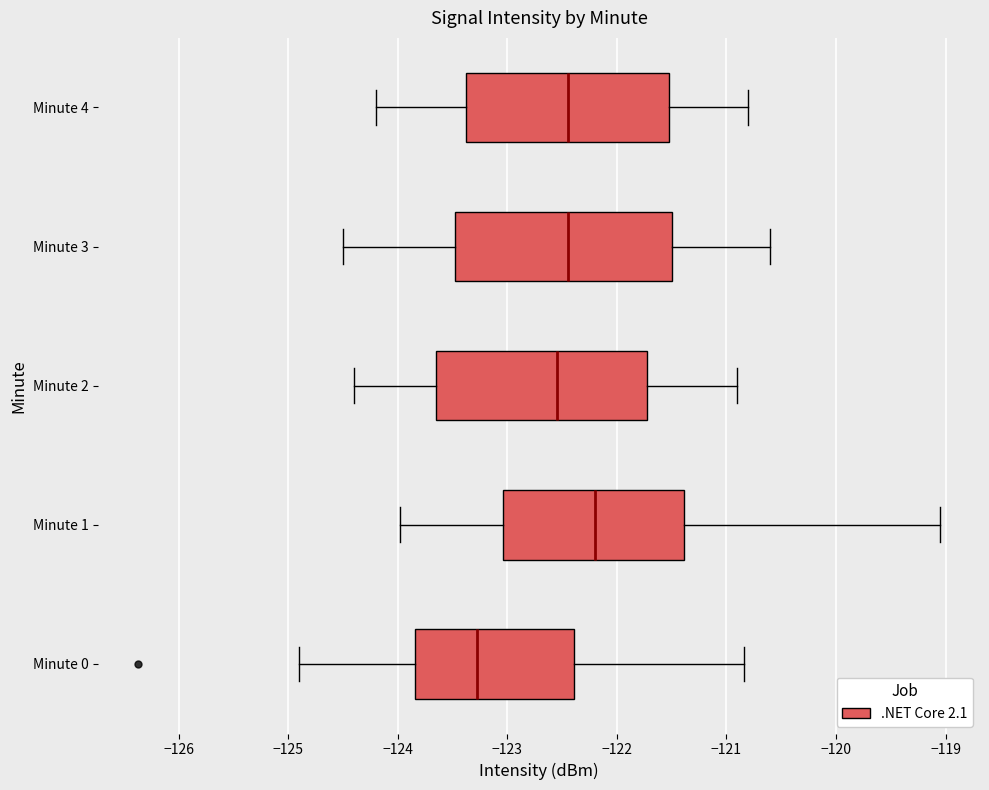

Reading bottom to top, transcribe this box plot: for each box, give where its median line is, the range the box spans, and where its two whiskers end, as read against the x-axis. The values are not printed on the chart, so give them approximately, as read against the axis.

Minute 0: median -123.3, box -123.8 to -122.4, whiskers -124.9 to -120.8
Minute 1: median -122.2, box -123.0 to -121.4, whiskers -124.0 to -119.1
Minute 2: median -122.5, box -123.6 to -121.7, whiskers -124.4 to -120.9
Minute 3: median -122.4, box -123.5 to -121.5, whiskers -124.5 to -120.6
Minute 4: median -122.4, box -123.4 to -121.5, whiskers -124.2 to -120.8